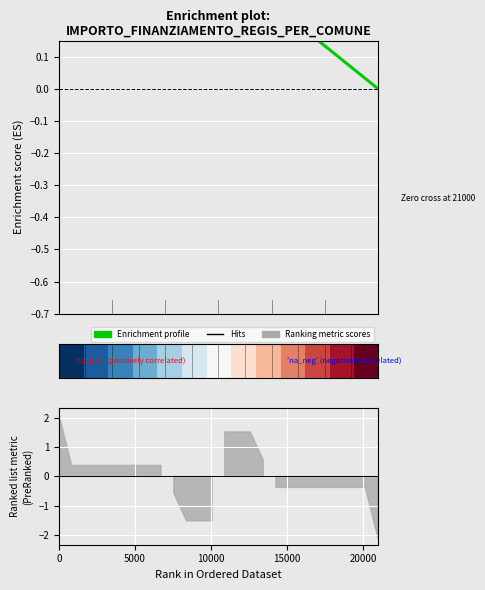

How many data points in Enrichment profile are above 0?

12